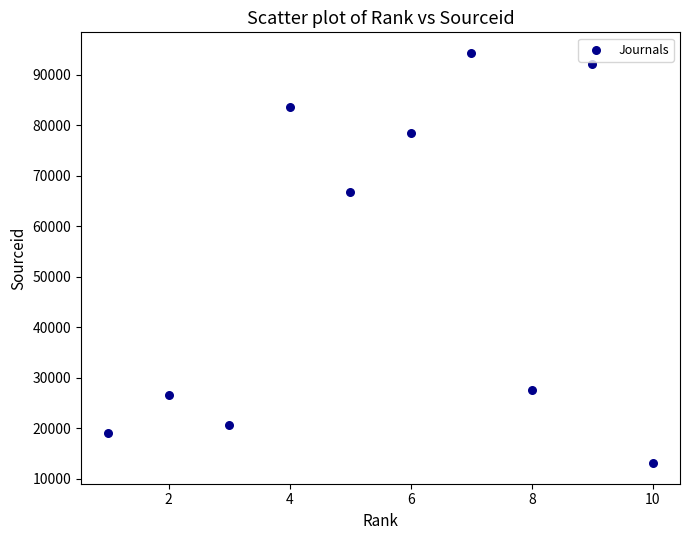

What Y value in the scatter plot is closest to 53752?

66858